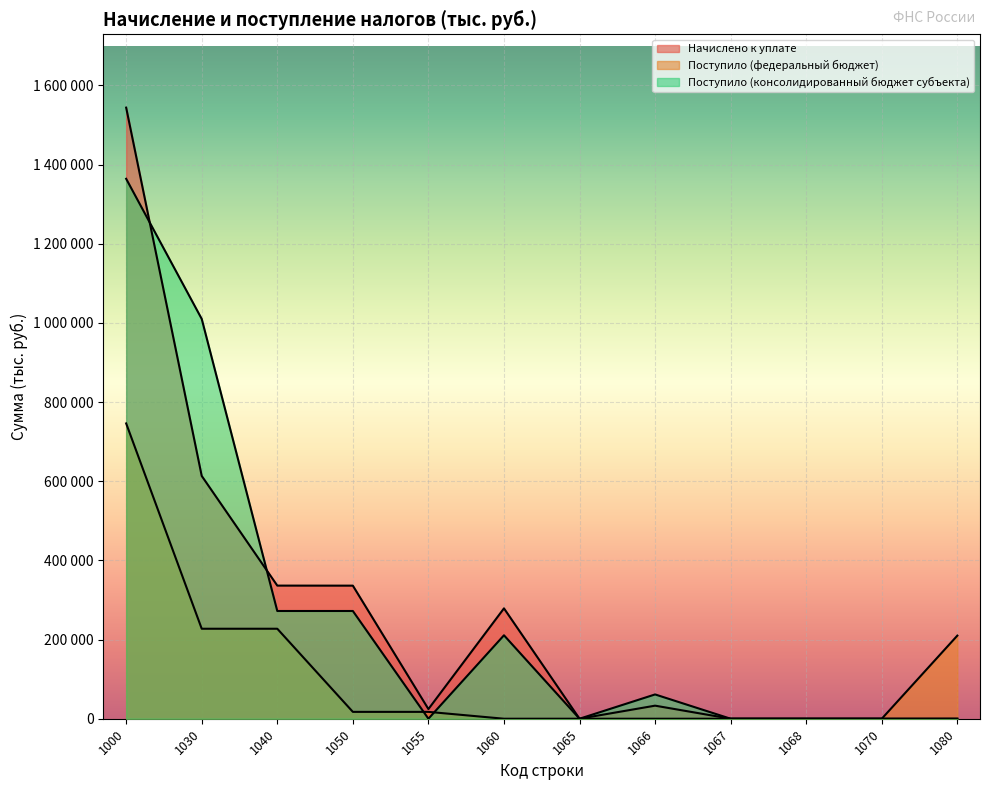

Does the chart display data point markers on the line(s)?

No